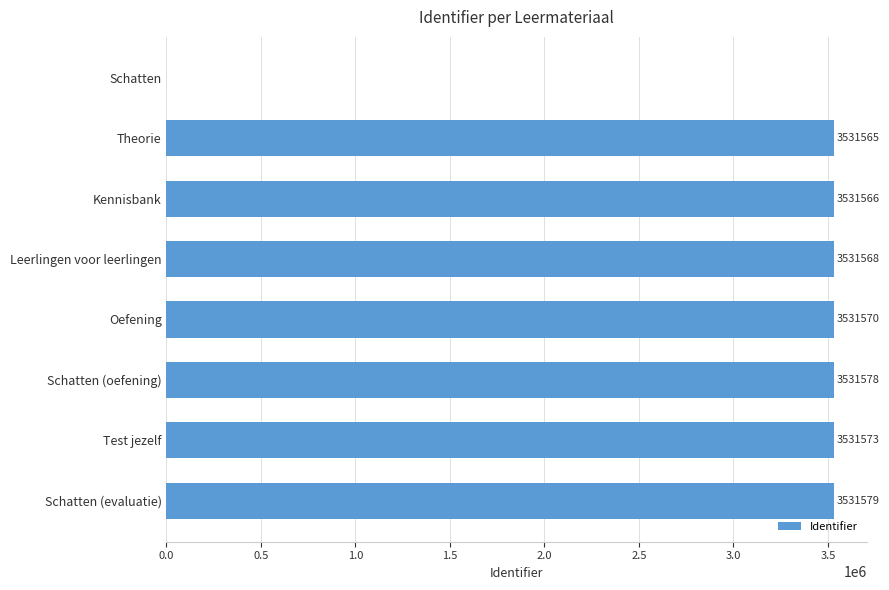

Is it true that the value at Theorie is 3531565?

True